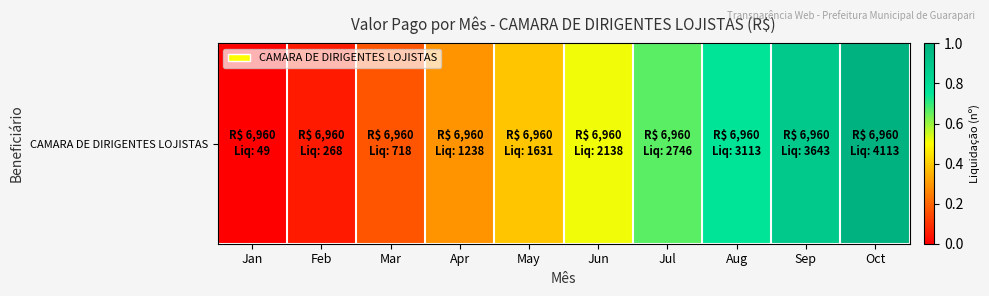

What is the difference between the second highest and minimum values?

0.9